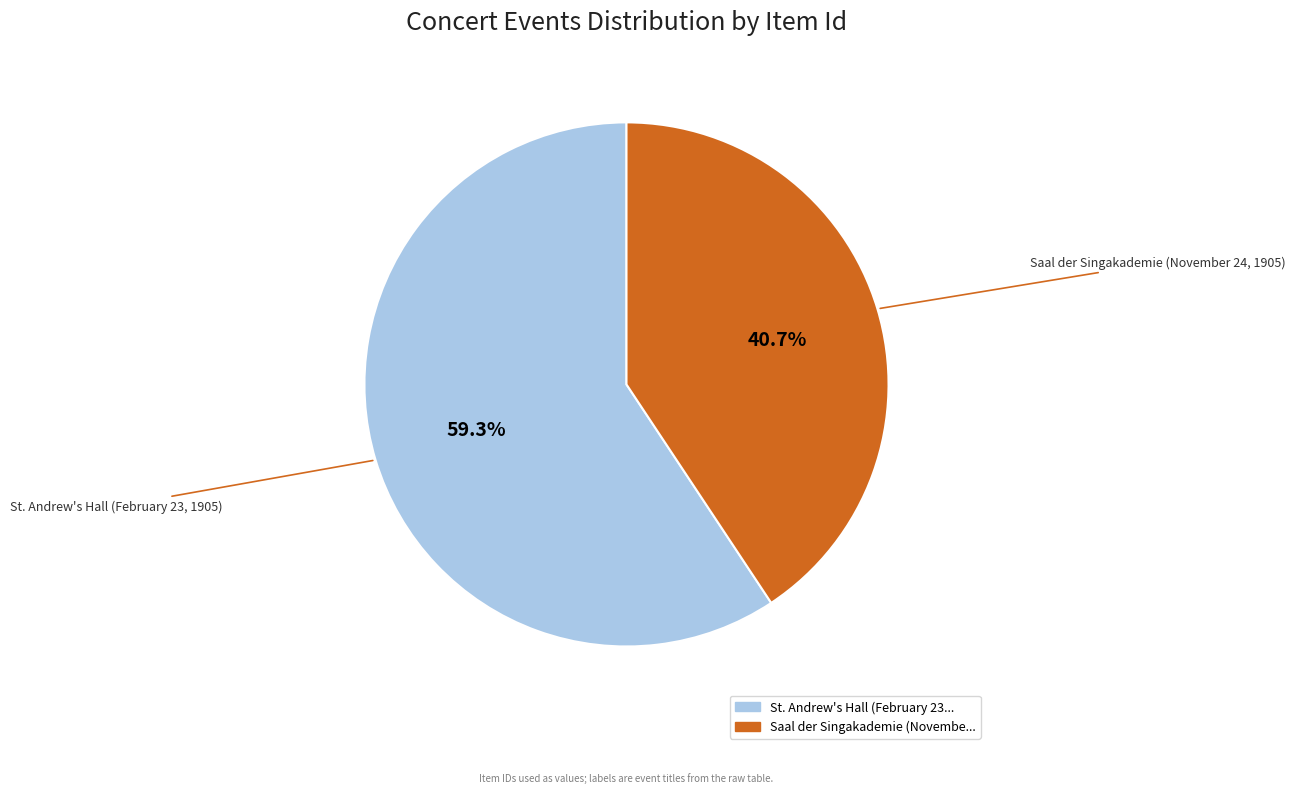

Is there a majority slice in this chart?

Yes